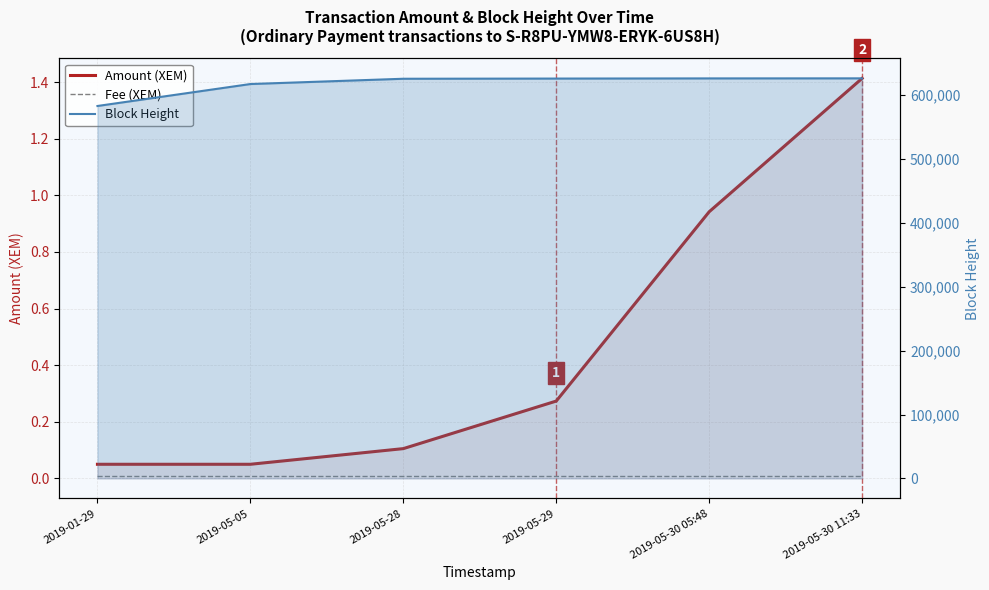

Where is Fee (XEM) nearest to the value 0?

2019-01-29